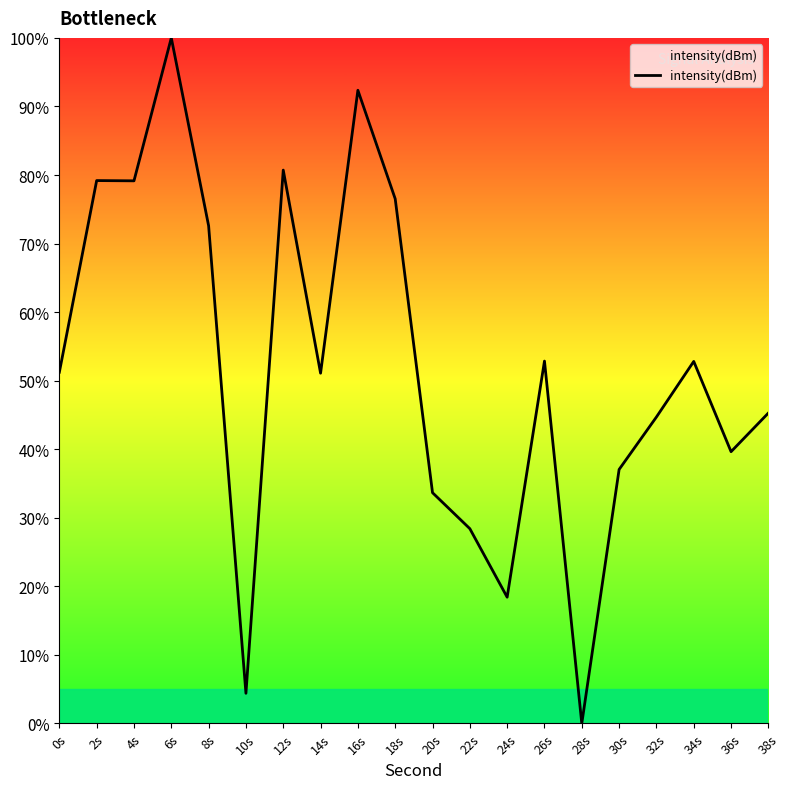

Count the number of data series in this chart.

1